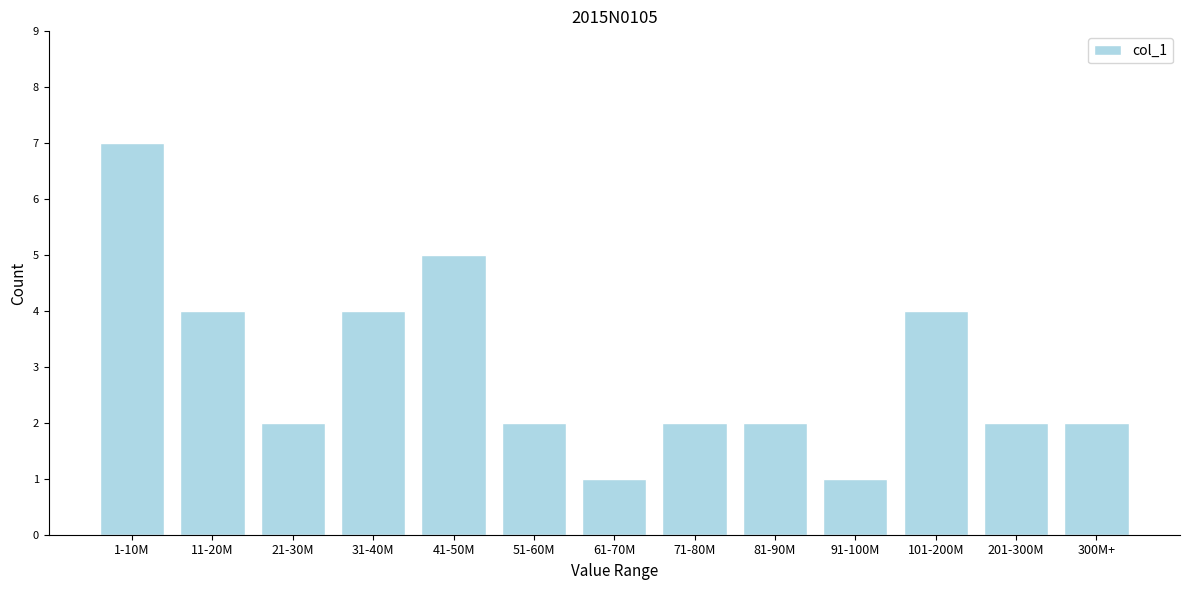

Reading left to right, transcribe all the data shown in this chart.

1-10M=7	11-20M=4	21-30M=2	31-40M=4	41-50M=5	51-60M=2	61-70M=1	71-80M=2	81-90M=2	91-100M=1	101-200M=4	201-300M=2	300M+=2